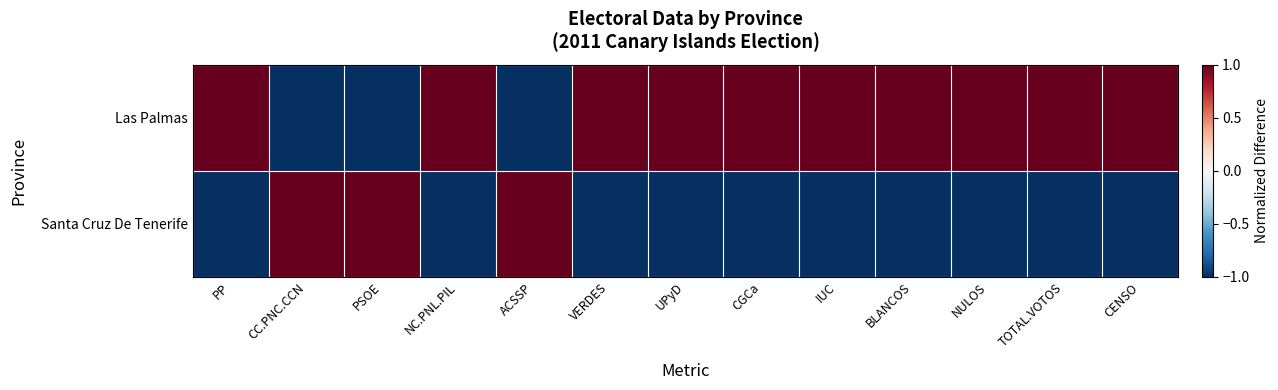

Rank the series at UPyD from lowest to highest value.

Santa Cruz De Tenerife, Las Palmas